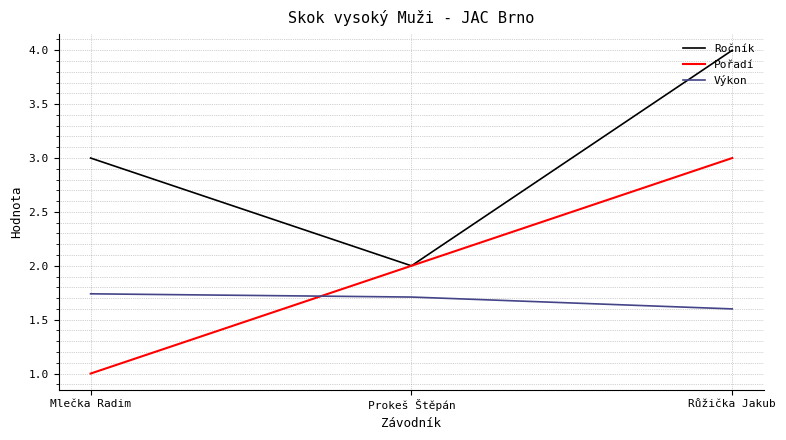

Between Prokeš Štěpán and Růžička Jakub, which series saw the biggest shift?

Ročník